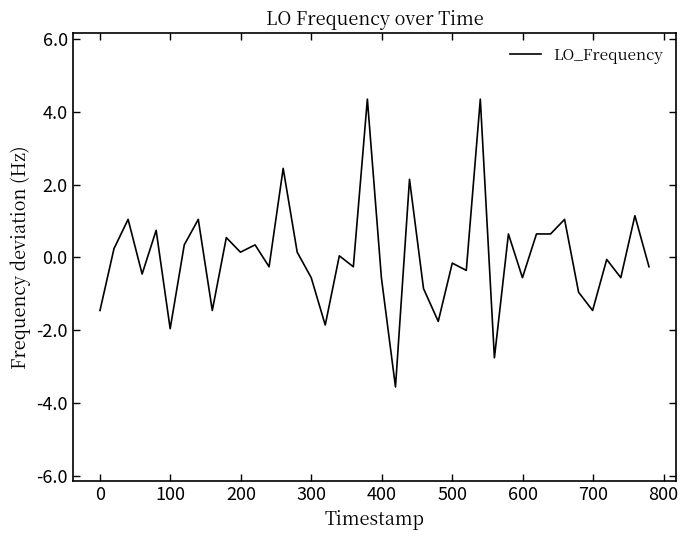

What is the difference between the maximum and minimum values?

7.9